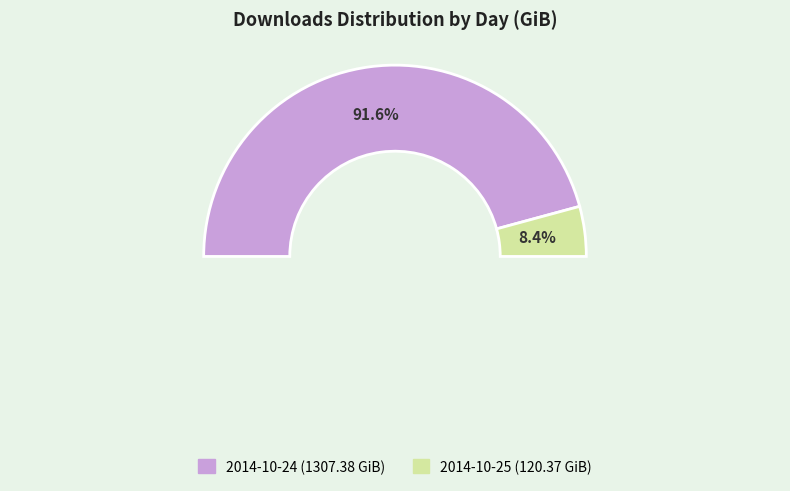

Approximately how many times larger is the value at 2014-10-24 compared to 2014-10-25?

10.9